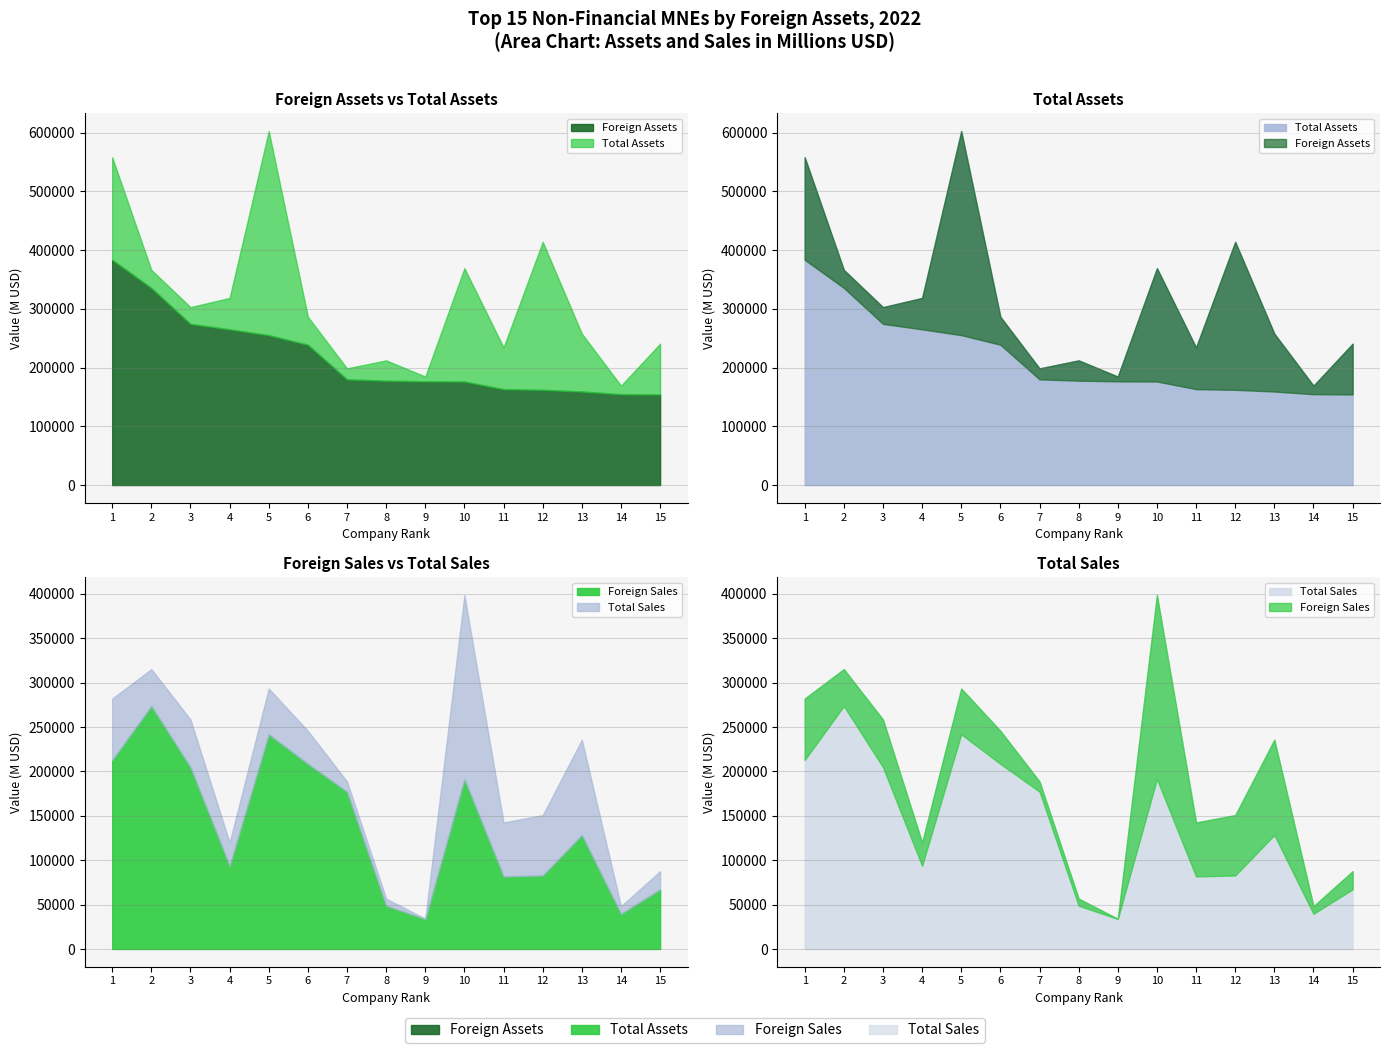

Which has a higher value, TotalEnergies SE or Chevron Corporation?

TotalEnergies SE